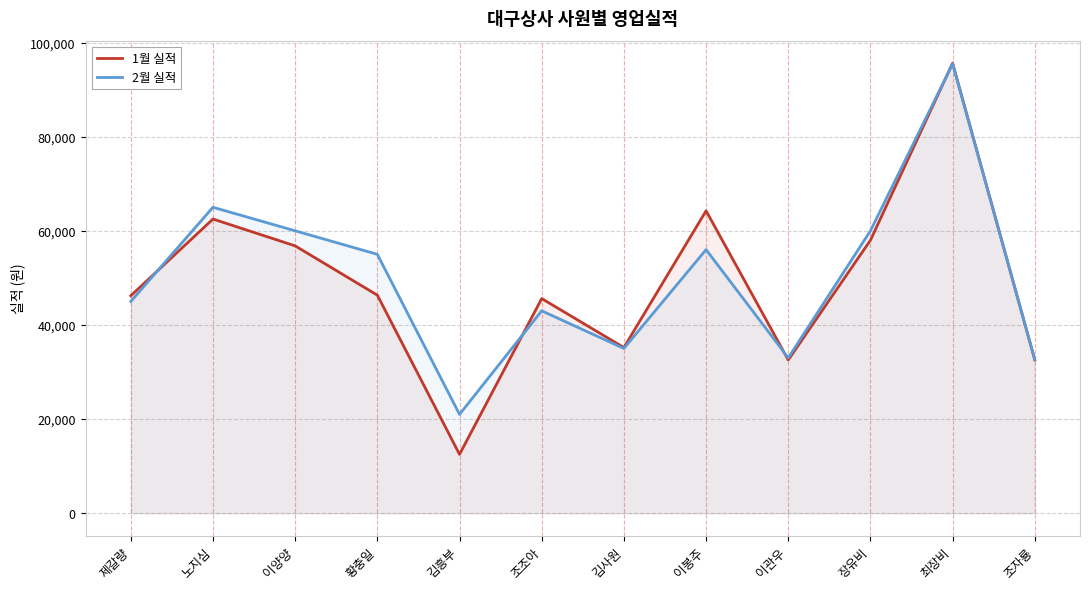

Where is 1월 실적 nearest to the value 54060?

이양양